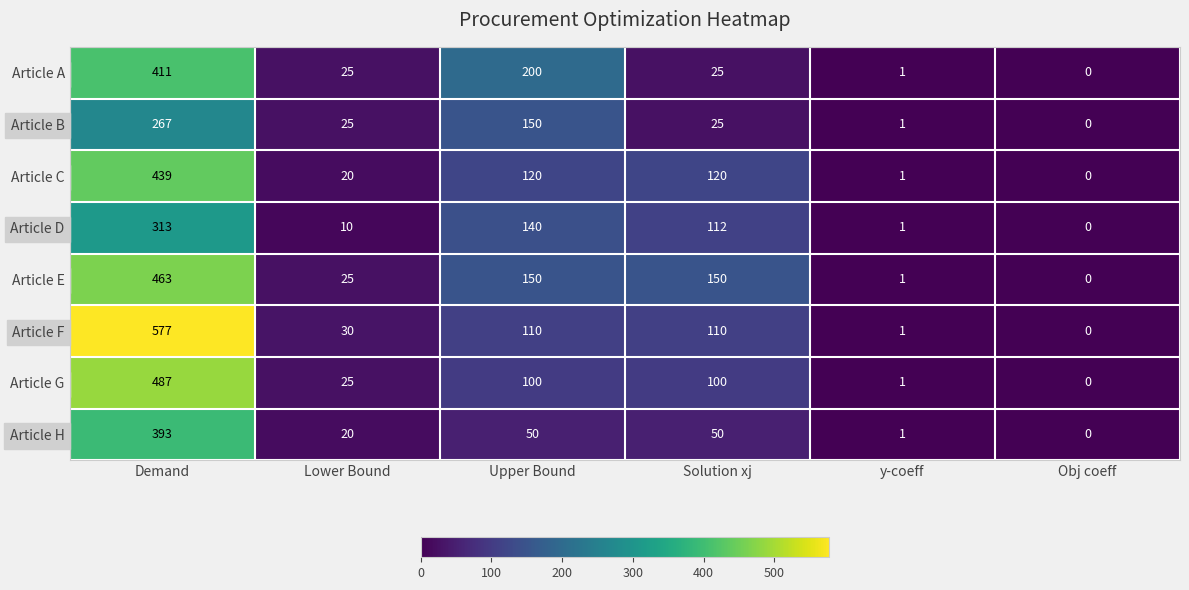

True or false: Article G has a value of 313 at Demand.

False